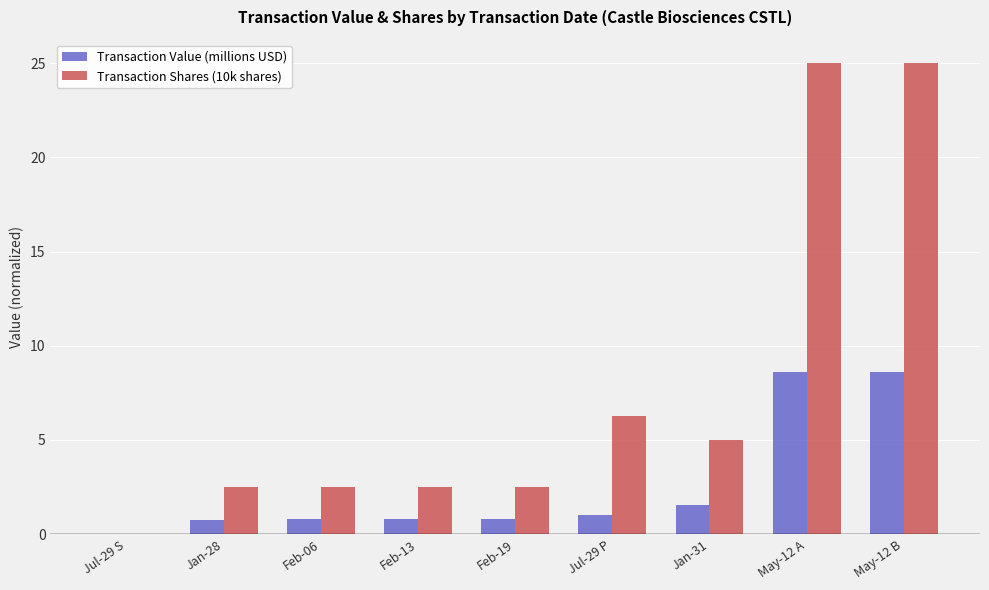

Is it true that Transaction Shares (10k shares) equals 2.5 at Feb-19?

True